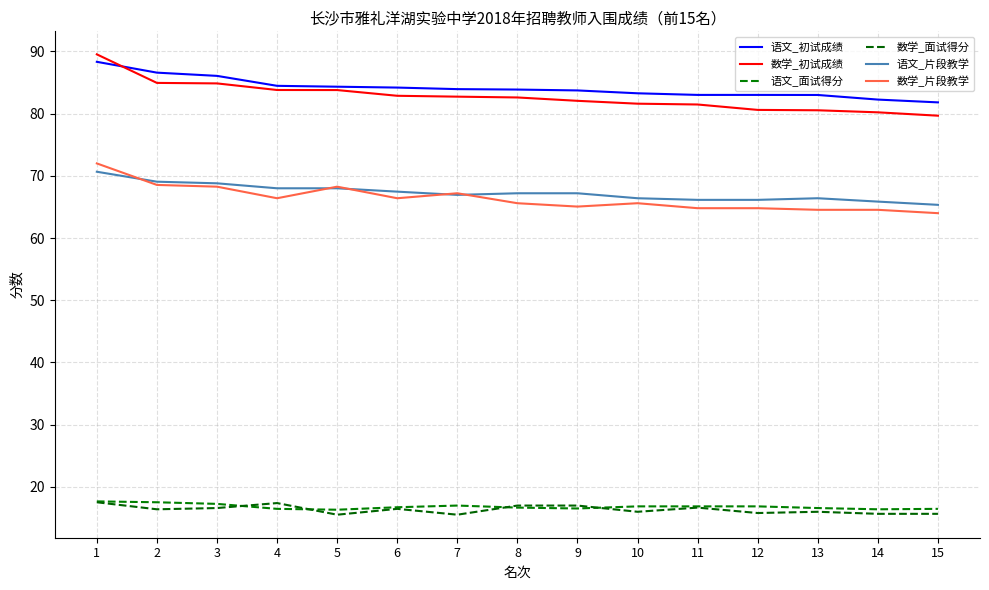

Reading left to right, what are all the values shown in this chart?

语文_初试成绩: 1=88.3	2=86.6	3=86.1	4=84.5	5=84.3	6=84.2	7=83.9	8=83.9	9=83.7	10=83.3	11=83.0	12=83.0	13=83.0	14=82.3	15=81.8
数学_初试成绩: 1=89.5	2=84.9	3=84.9	4=83.8	5=83.8	6=82.9	7=82.7	8=82.6	9=82.1	10=81.6	11=81.5	12=80.6	13=80.5	14=80.2	15=79.7
语文_面试得分: 1=17.7	2=17.5	3=17.3	4=16.5	5=16.3	6=16.7	7=17.0	8=16.7	9=16.5	10=16.9	11=16.9	12=16.9	13=16.6	14=16.4	15=16.5
数学_面试得分: 1=17.5	2=16.4	3=16.6	4=17.4	5=15.5	6=16.5	7=15.5	8=17.0	9=17.0	10=16.0	11=16.7	12=15.8	13=16.0	14=15.7	15=15.7
语文_片段教学: 1=70.7	2=69.1	3=68.8	4=68.0	5=68.0	6=67.5	7=66.9	8=67.2	9=67.2	10=66.4	11=66.1	12=66.1	13=66.4	14=65.9	15=65.3
数学_片段教学: 1=72.0	2=68.5	3=68.3	4=66.4	5=68.3	6=66.4	7=67.2	8=65.6	9=65.1	10=65.6	11=64.8	12=64.8	13=64.5	14=64.5	15=64.0